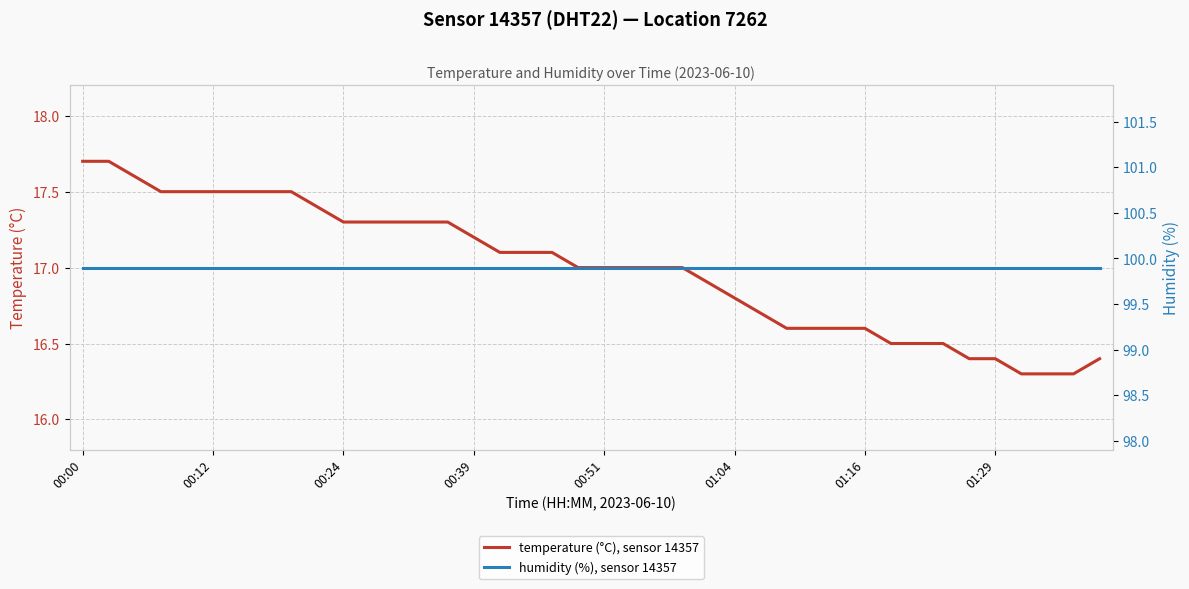

True or false: temperature (°C), sensor 14357 and humidity (%), sensor 14357 intersect in this chart.

False